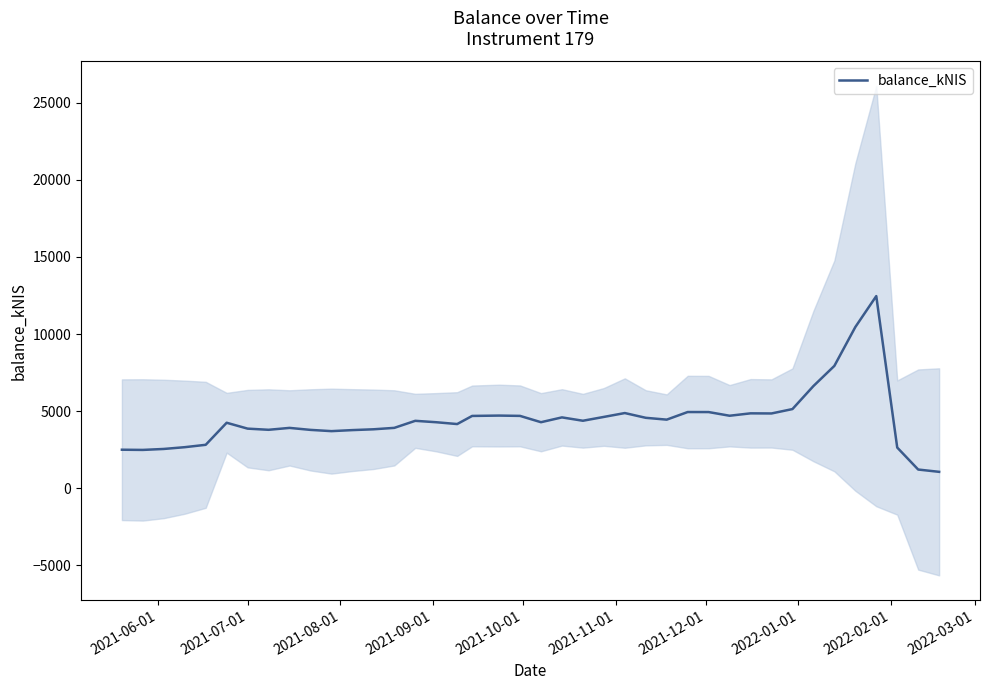

True or false: there are more than 1 points higher than both neighbors.

True